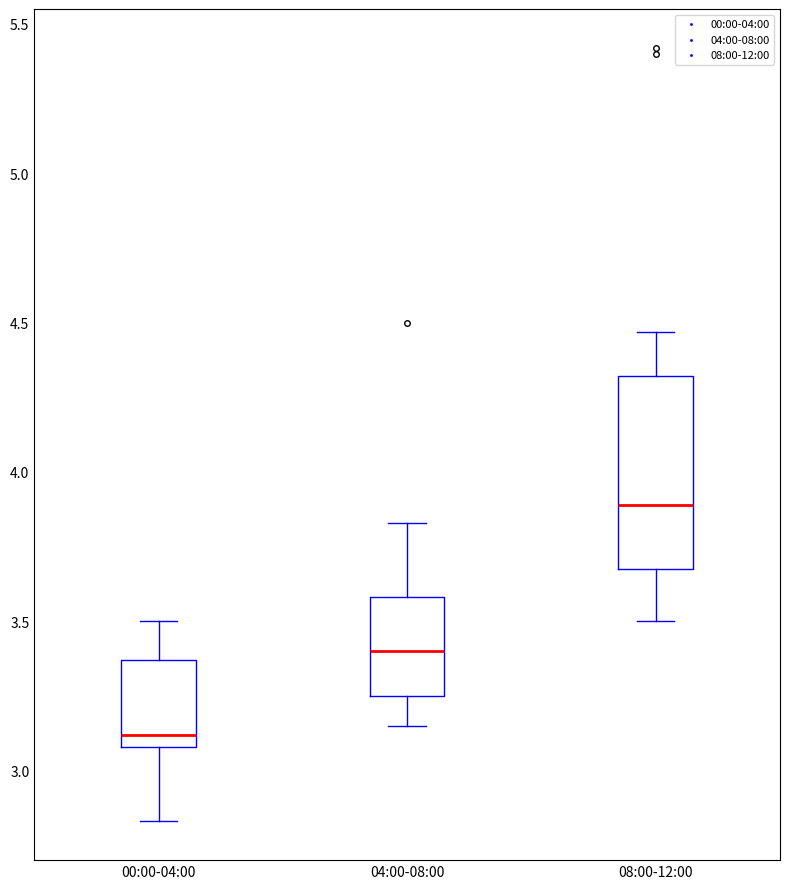

Which box's median line is the highest?

08:00-12:00